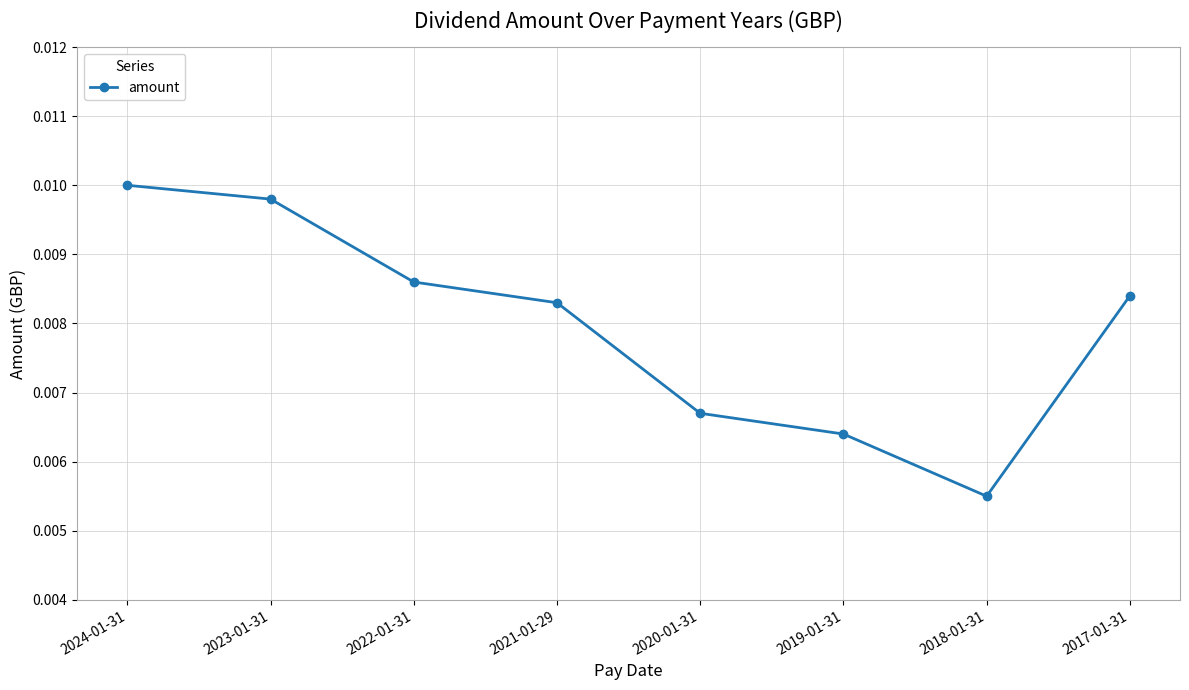

List the labels in order of value, largest first.

2024-01-31, 2023-01-31, 2022-01-31, 2017-01-31, 2021-01-29, 2020-01-31, 2019-01-31, 2018-01-31